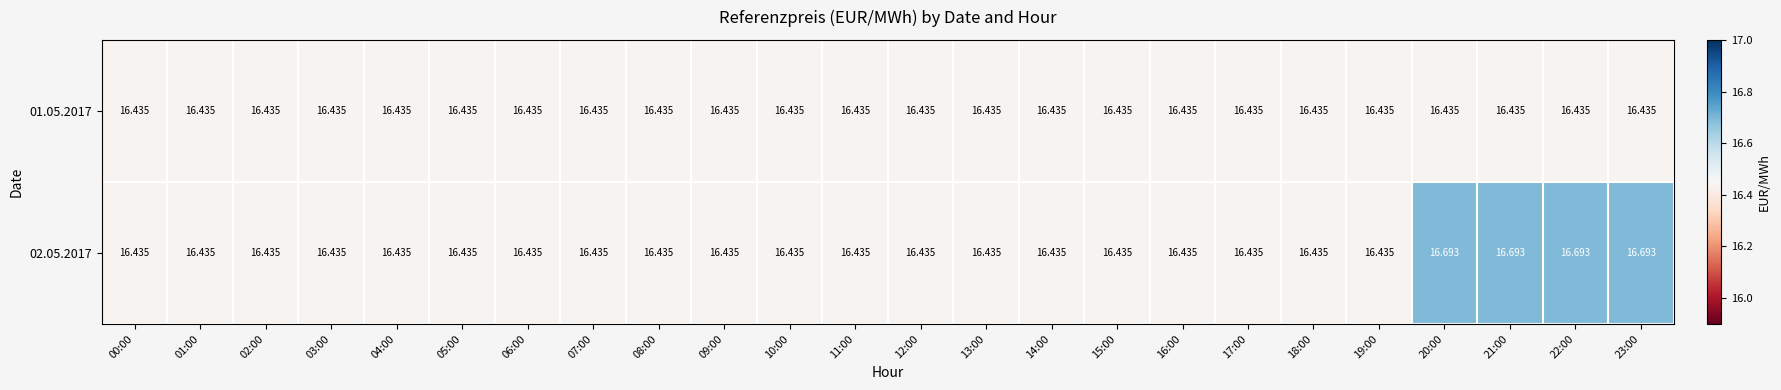

How many data points does each series have?

24